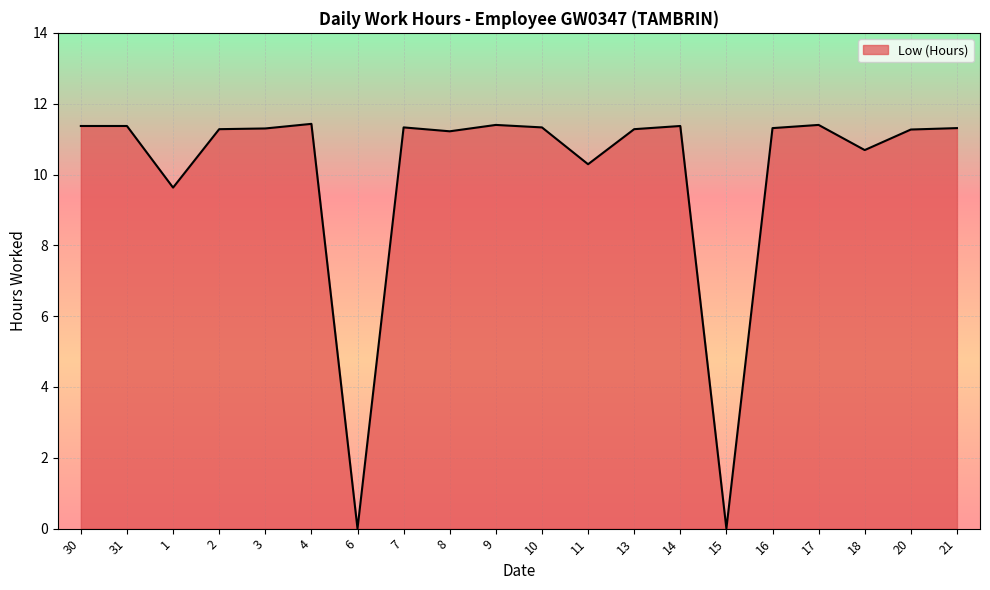

At which label does the data first exceed 11?

30